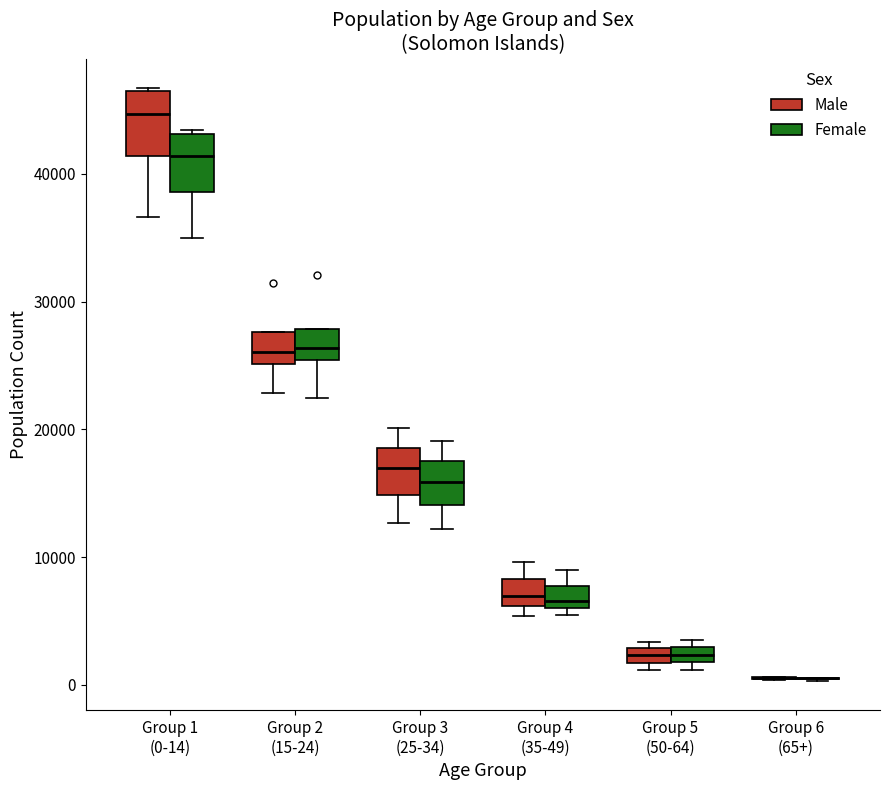

Where is the upper edge of the box for Group 5 (50-64) (Female) on the y-axis? The values are not printed on the chart, so give them approximately, as read against the axis.

3000